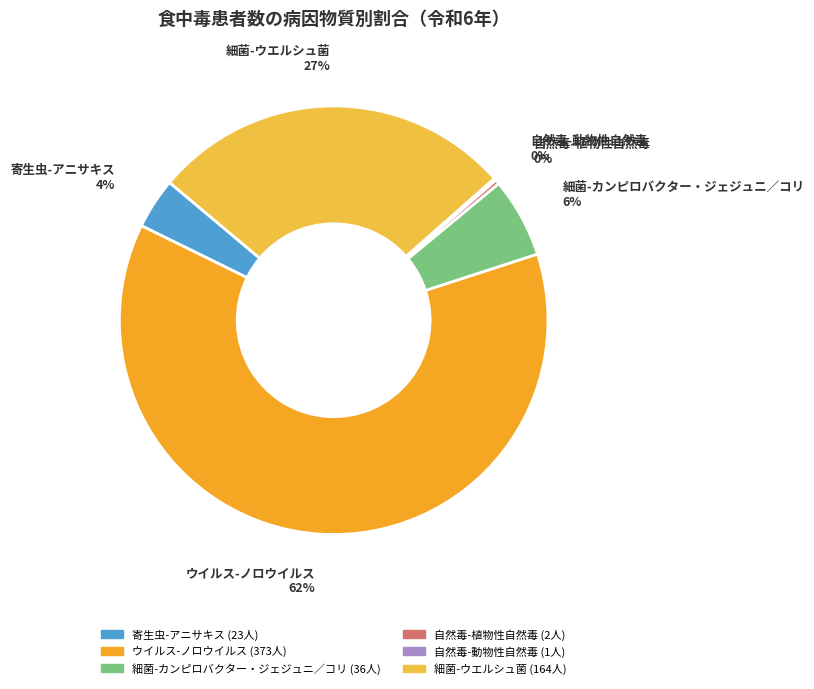

Which category has the biggest portion of the pie?

ウイルス-ノロウイルス